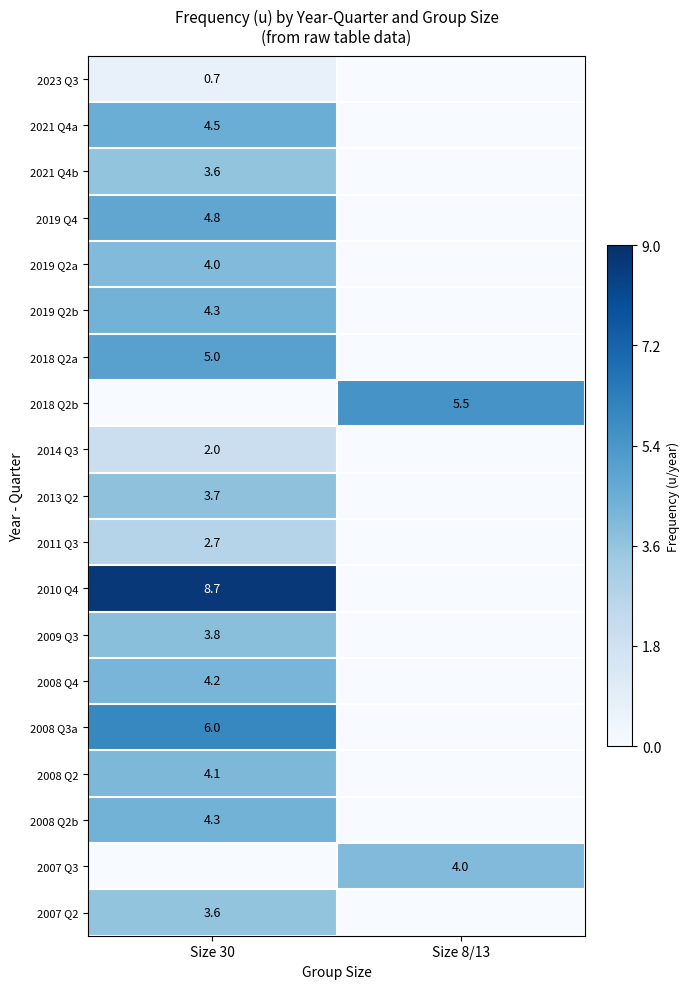

Is the value of 2008 Q2b at Size 30 greater than the value of 2010 Q4 at Size 30?

No